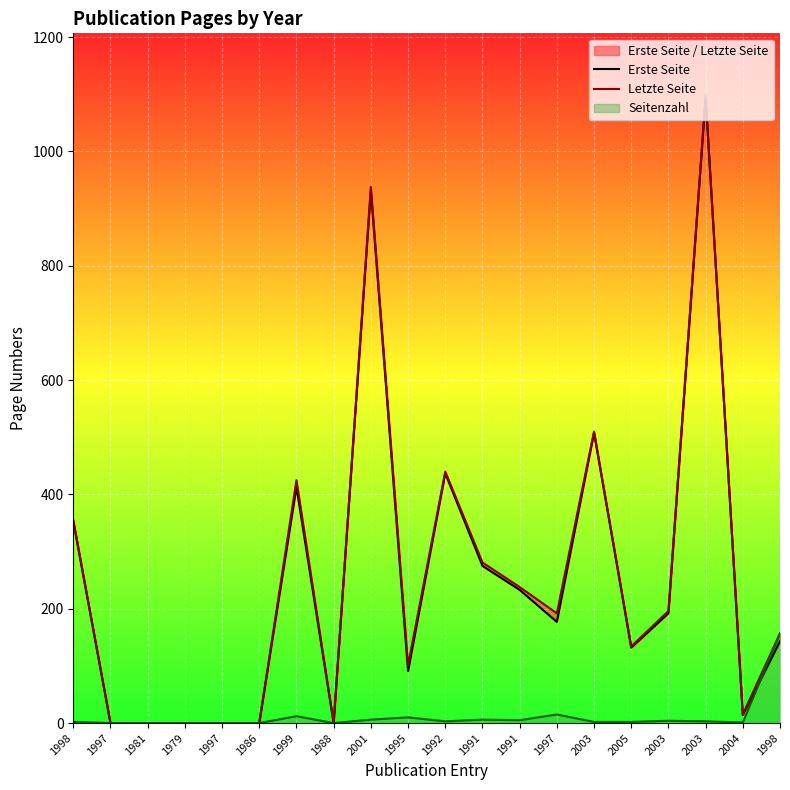

True or false: Letzte Seite has a value of 196 at 2003.

True